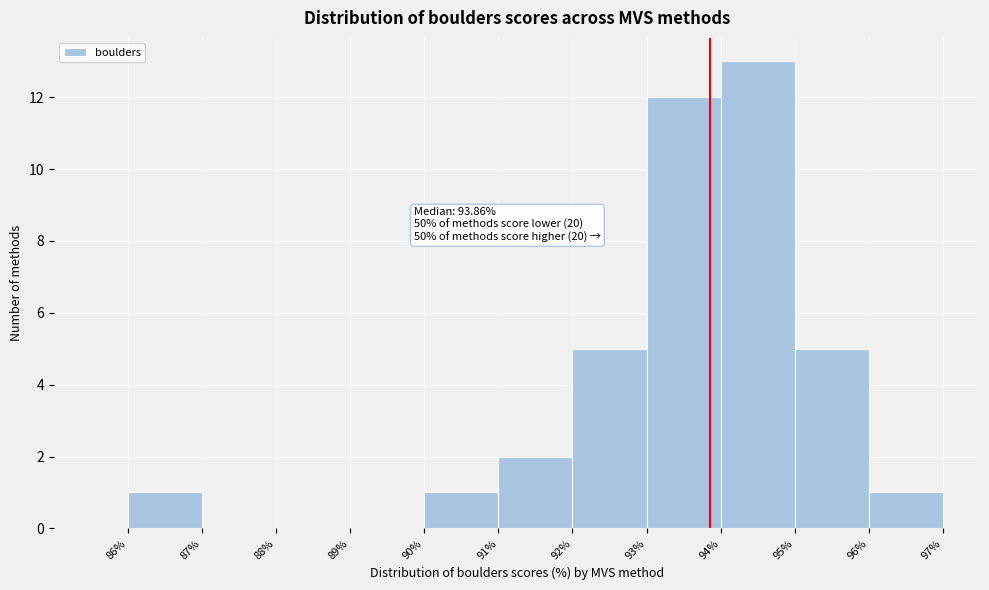

Over which range of the x-axis is the bar tallest?

94% to 95%